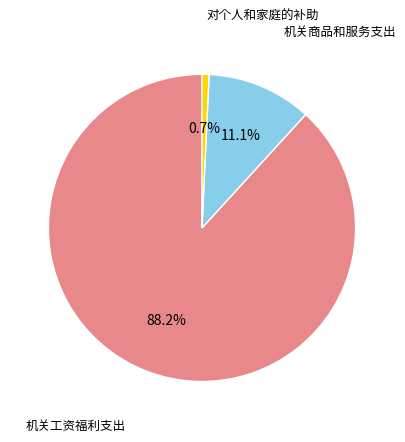

Is there any slice that represents more than half of the pie?

Yes